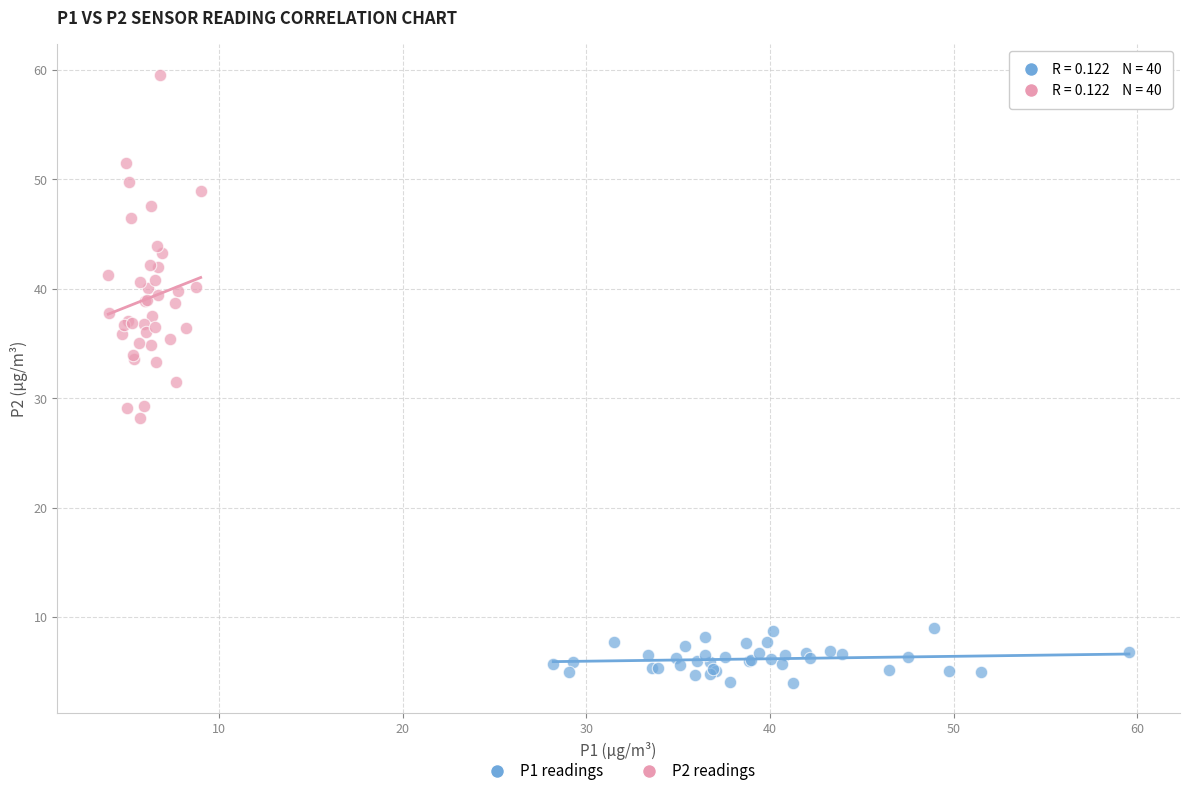

What are all the series names shown in the legend?

P1 readings, P2 readings